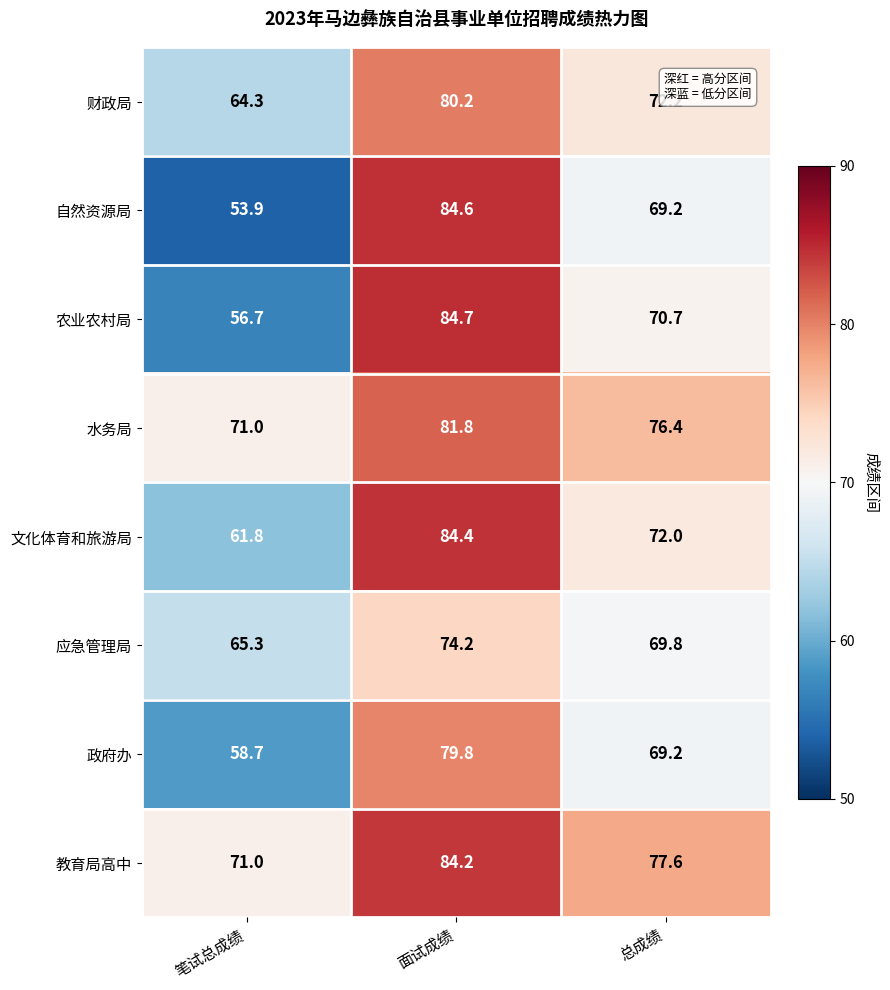

The 政府办 series shows 138.6 at 面试成绩. True or false?

False